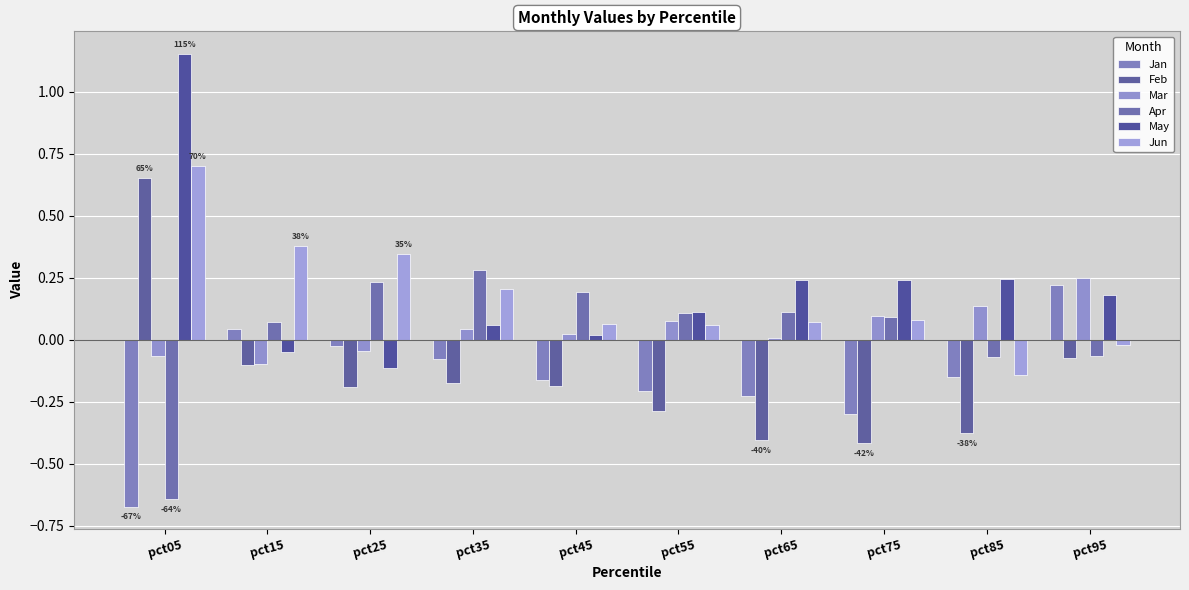

Does the chart contain any negative values?

Yes